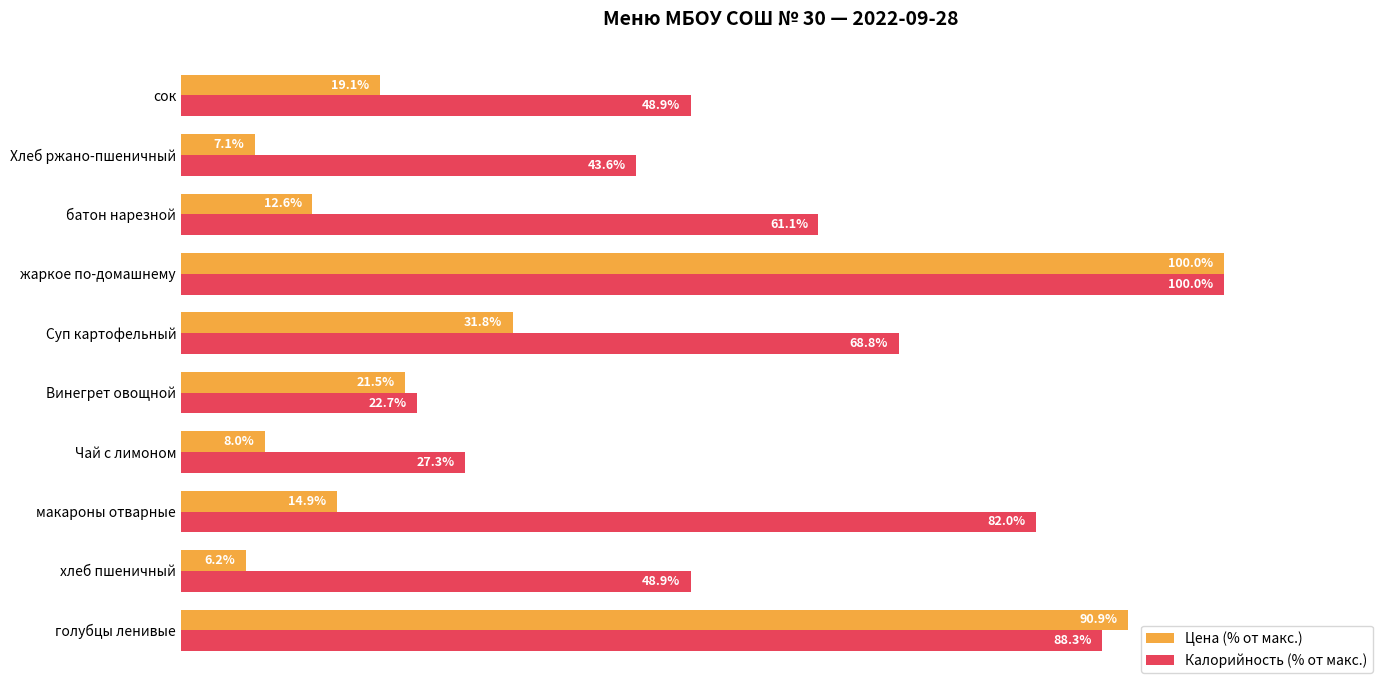

At which category is the sum across all series the highest?

жаркое по-домашнему